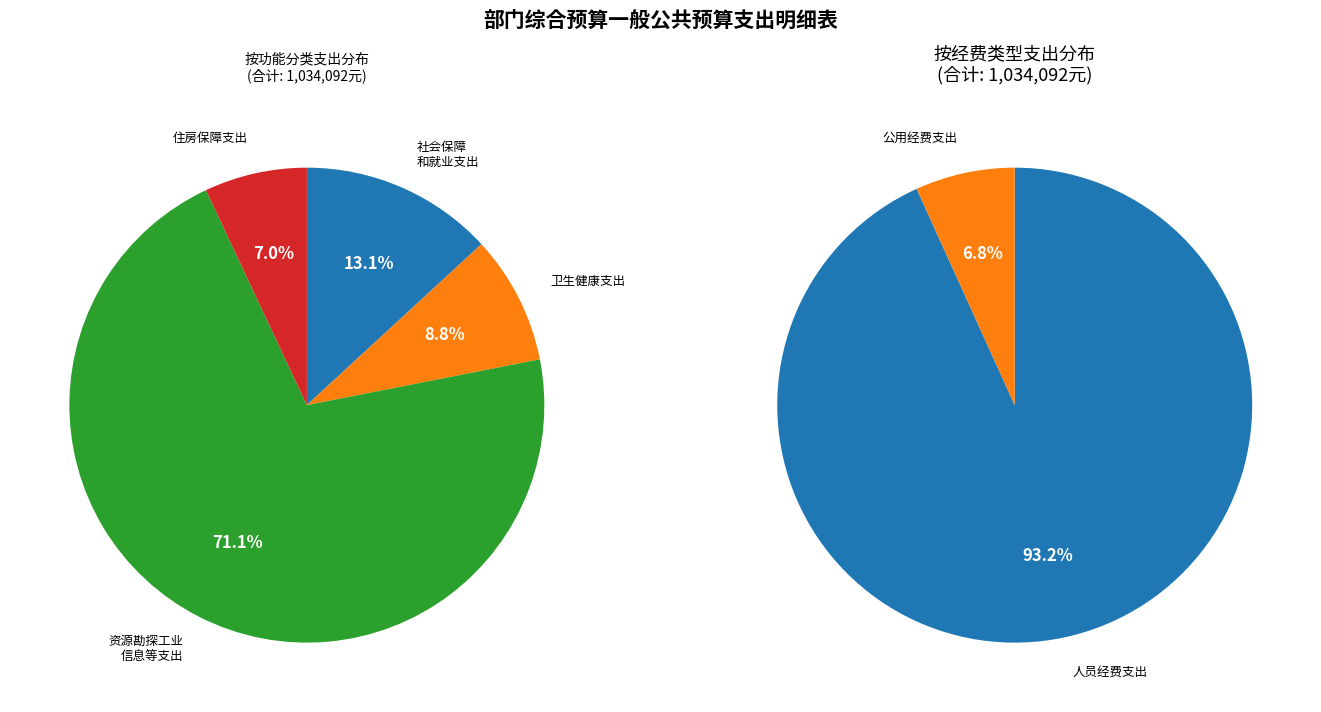

Does any single category account for the majority?

Yes